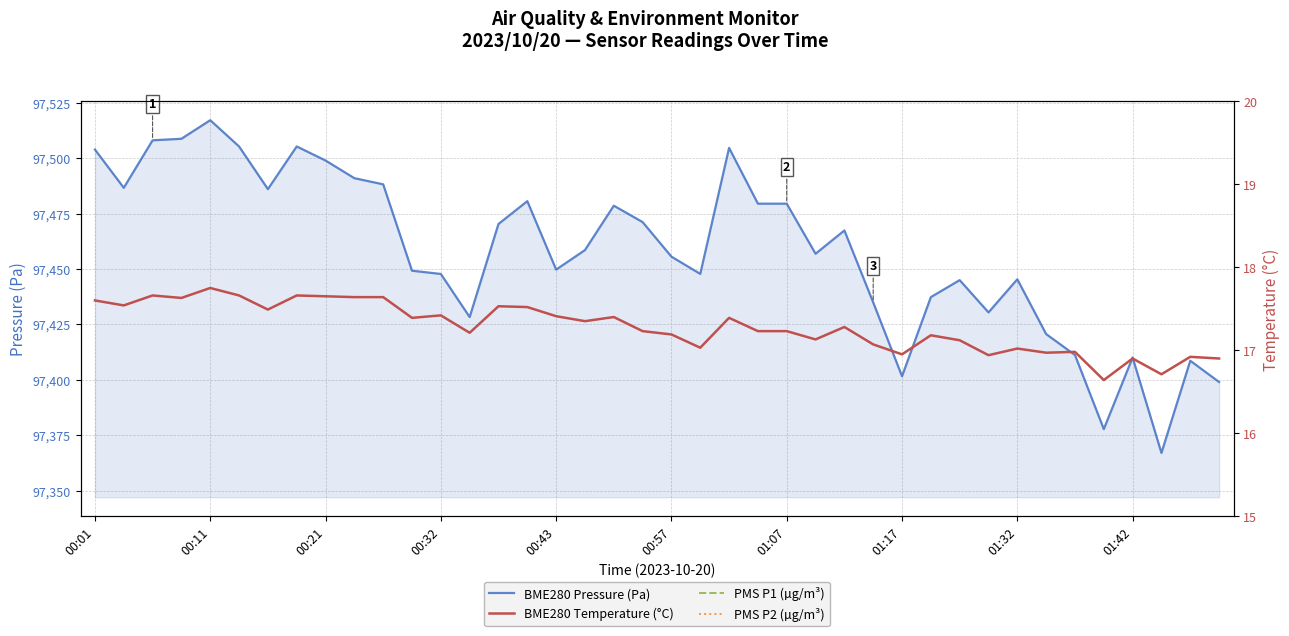

Reading left to right, transcribe all the data shown in this chart.

BME280 Pressure (Pa): 97503.9	97486.7	97508.1	97508.8	97517.2	97505.3	97486.1	97505.3	97499.0	97491.0	97488.2	97449.2	97447.8	97428.3	97470.3	97480.6	97449.8	97458.6	97478.6	97471.2	97455.6	97447.8	97504.7	97479.5	97479.5	97456.9	97467.4	97434.9	97401.6	97437.3	97445.0	97430.4	97445.4	97420.7	97411.2	97377.8	97410.1	97367.0	97408.6	97399.0
BME280 Temperature (°C): 17.6	17.5	17.7	17.6	17.8	17.7	17.5	17.7	17.6	17.6	17.6	17.4	17.4	17.2	17.5	17.5	17.4	17.4	17.4	17.2	17.2	17.0	17.4	17.2	17.2	17.1	17.3	17.1	16.9	17.2	17.1	16.9	17.0	17.0	17.0	16.6	16.9	16.7	16.9	16.9
PMS P1 (µg/m³): 0.0	0.0	0.2	0.0	0.0	0.0	0.0	0.0	0.0	0.0	0.0	0.0	0.0	0.0	0.0	0.0	0.0	0.0	0.0	0.0	0.0	0.0	0.0	0.0	0.2	0.0	0.0	0.8	0.2	0.0	0.0	0.0	0.0	0.0	0.0	0.0	0.0	0.0	0.0	0.0
PMS P2 (µg/m³): 0.0	0.0	0.0	0.0	0.0	0.0	0.0	0.0	0.0	0.0	0.0	0.0	0.0	0.0	0.0	0.0	0.0	0.0	0.0	0.0	0.0	0.0	0.0	0.0	0.0	0.0	0.0	0.0	0.0	0.0	0.0	0.0	0.0	0.0	0.0	0.0	0.0	0.0	0.0	0.0